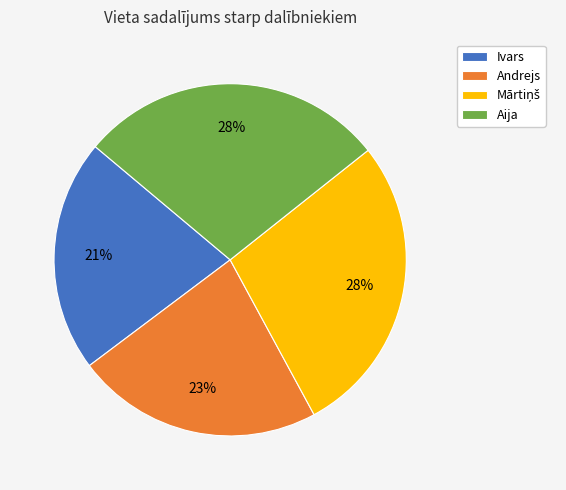

Count the number of slices in the pie.

4